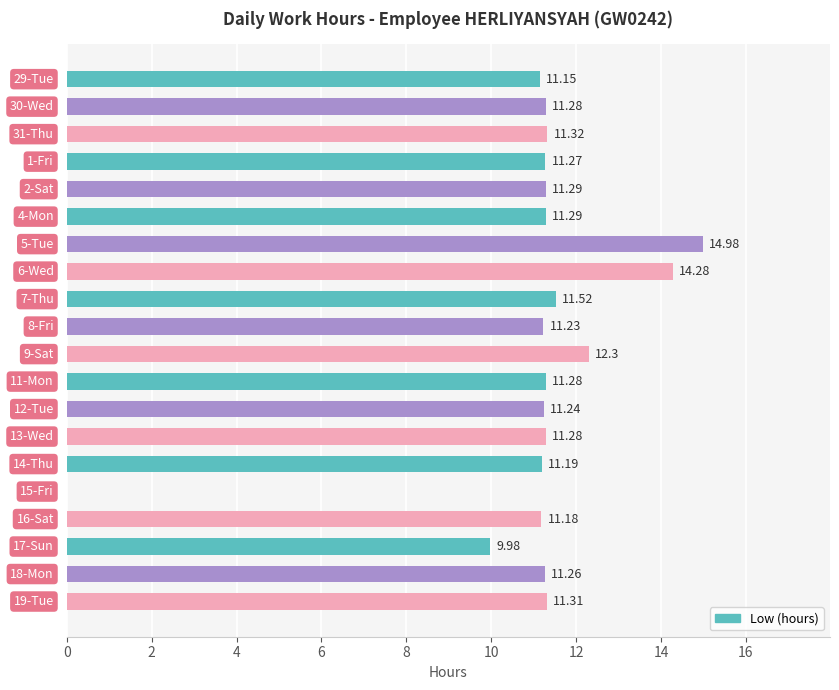

Does the chart contain stacked bars?

No